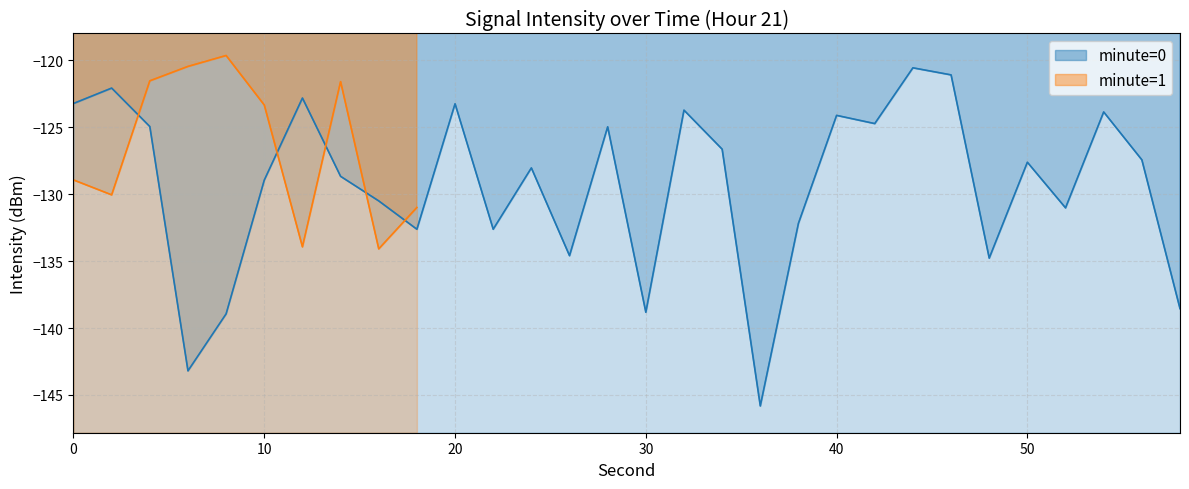

True or false: the data shows -194.4 at 36.

False